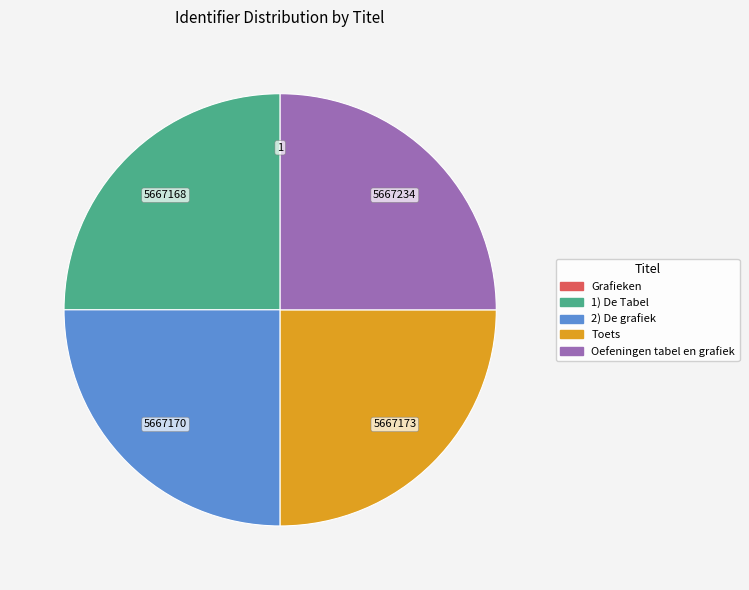

Approximately how many times larger is the value at Oefeningen tabel en grafiek compared to 2) De grafiek?

1.0